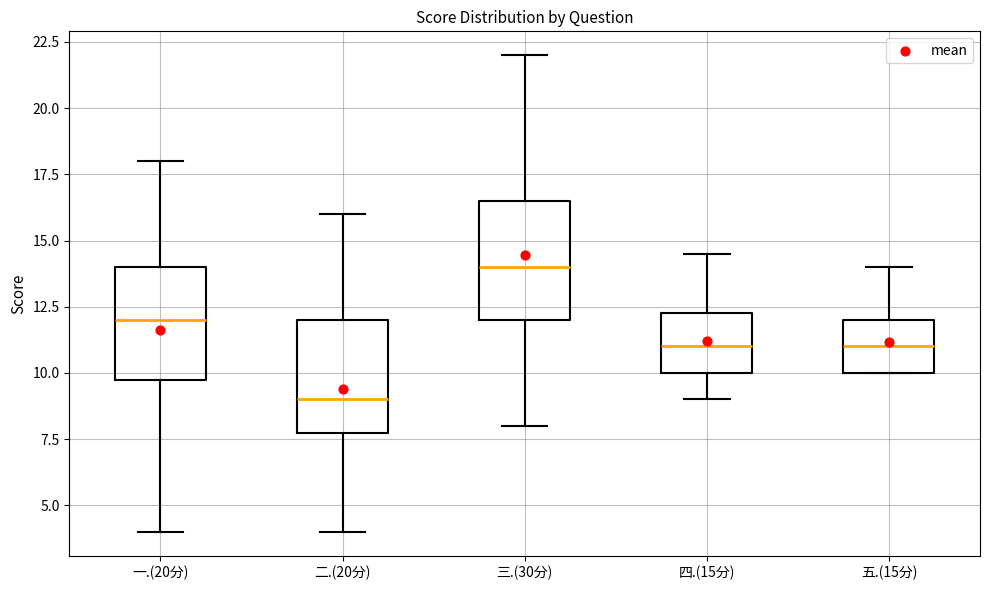

Where does the median line of the box for 一.(20分) sit on the y-axis? The values are not printed on the chart, so give them approximately, as read against the axis.

12.0